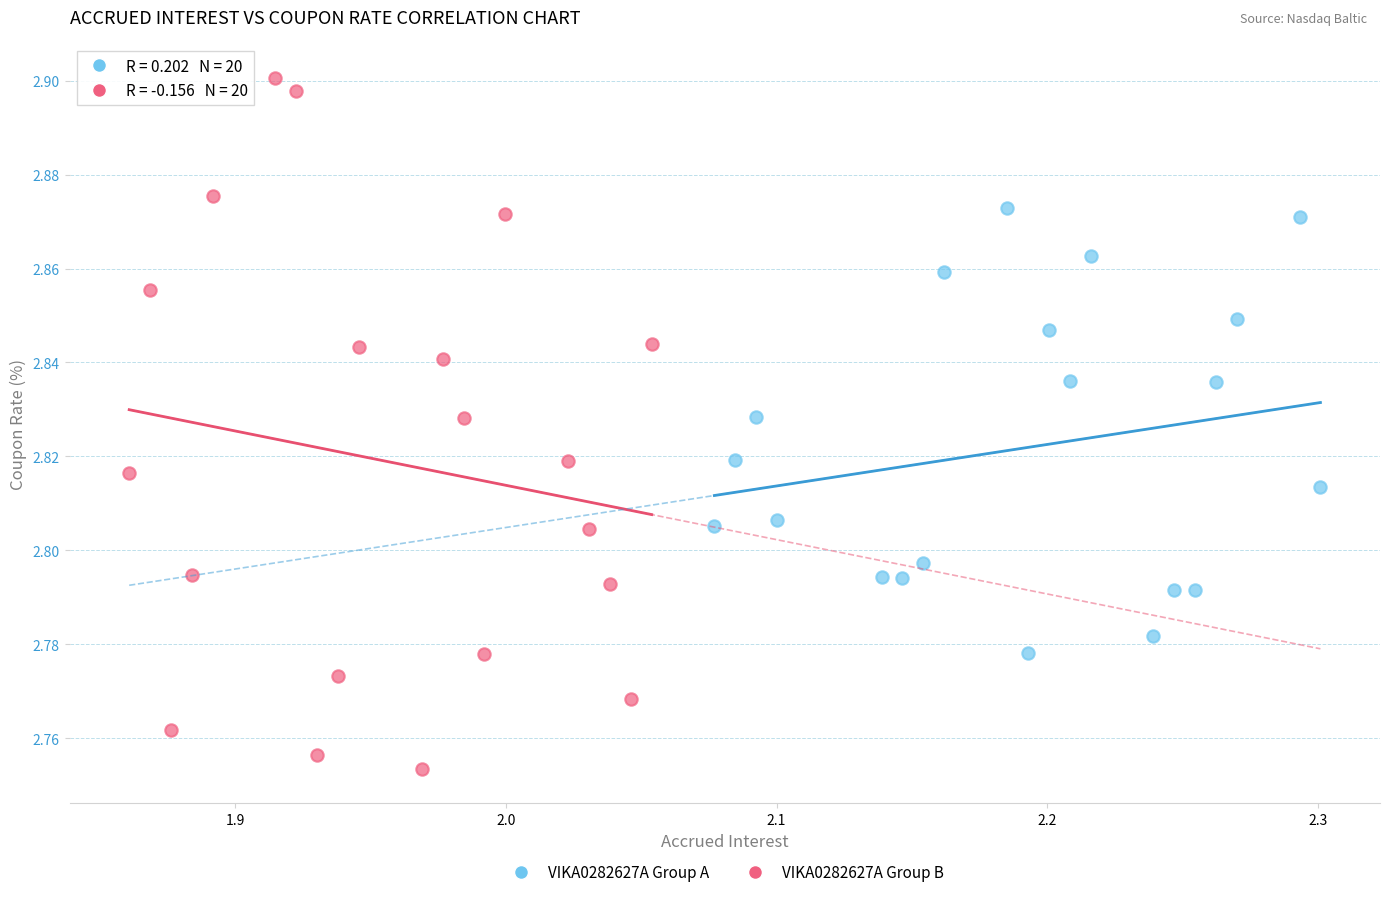

Which series contains the lowest Y value?

VIKA0282627A Group B